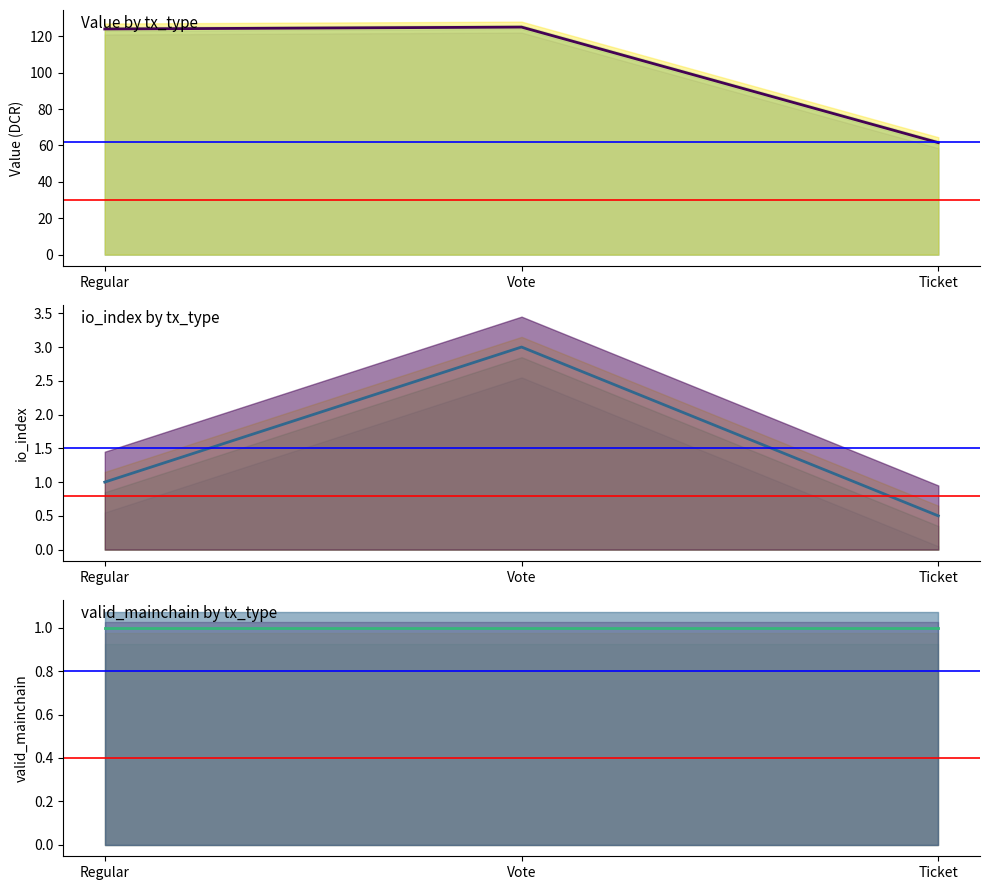

How many series are shown in this chart?

3